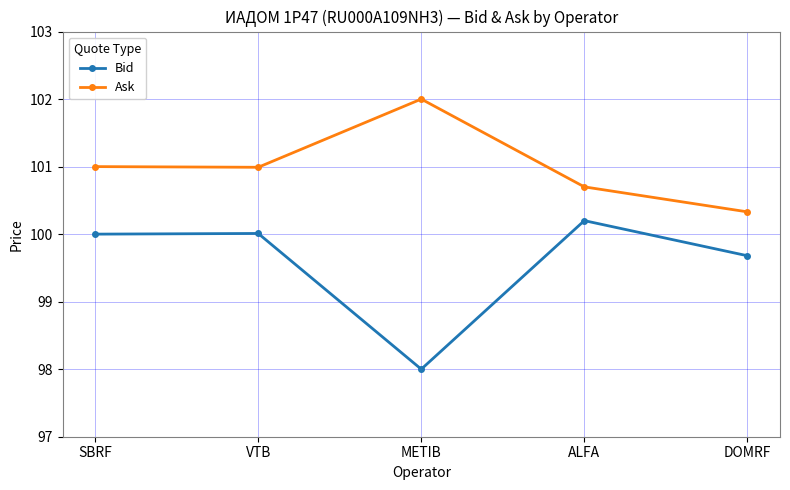

How many lines are shown in the chart?

2